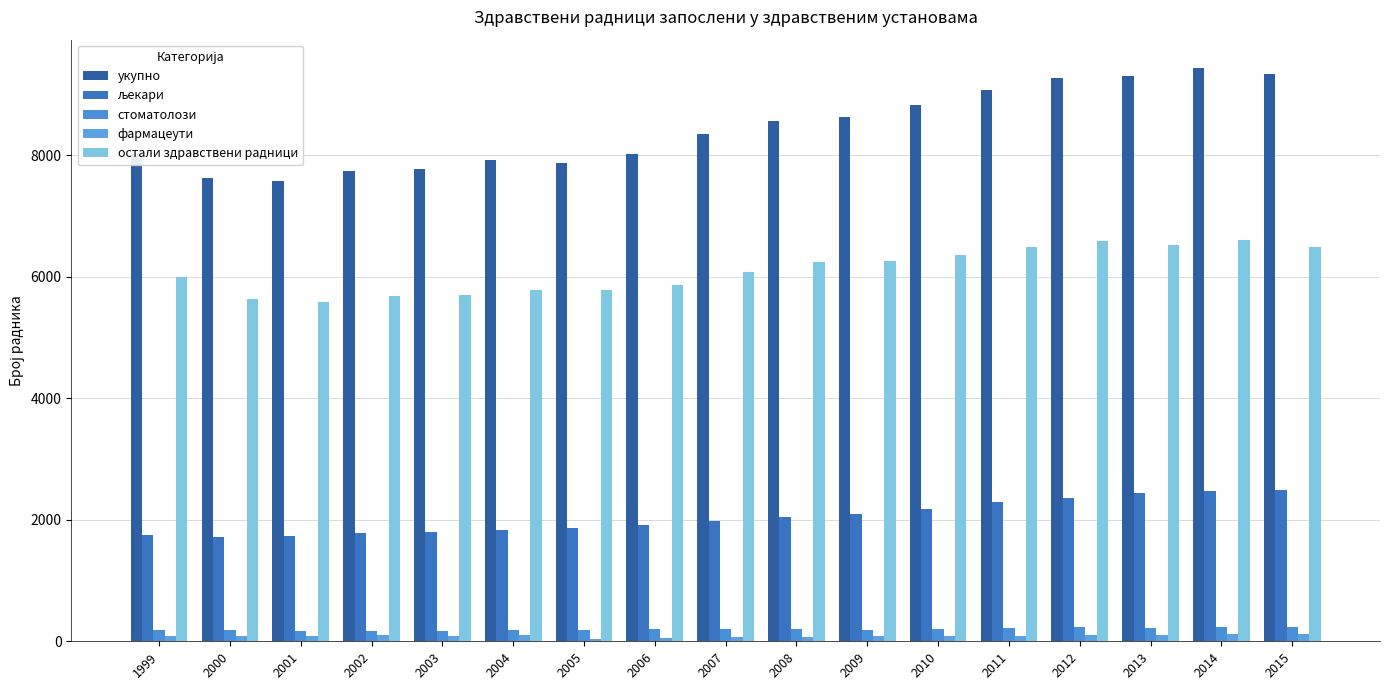

Does the chart contain stacked bars?

No